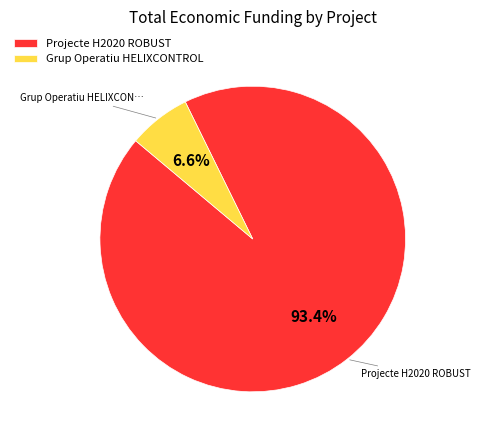

Is Projecte H2020 ROBUST the majority of the pie?

Yes